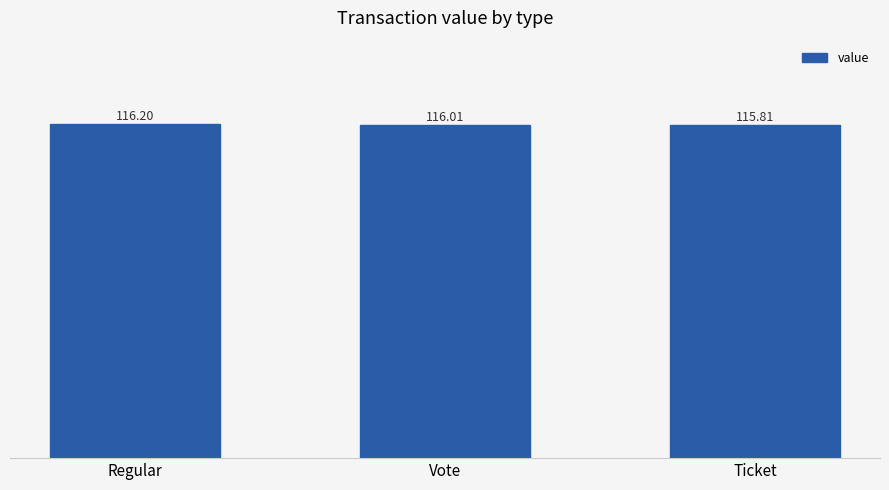

Reading left to right, transcribe all the data shown in this chart.

116.2	116.0	115.8